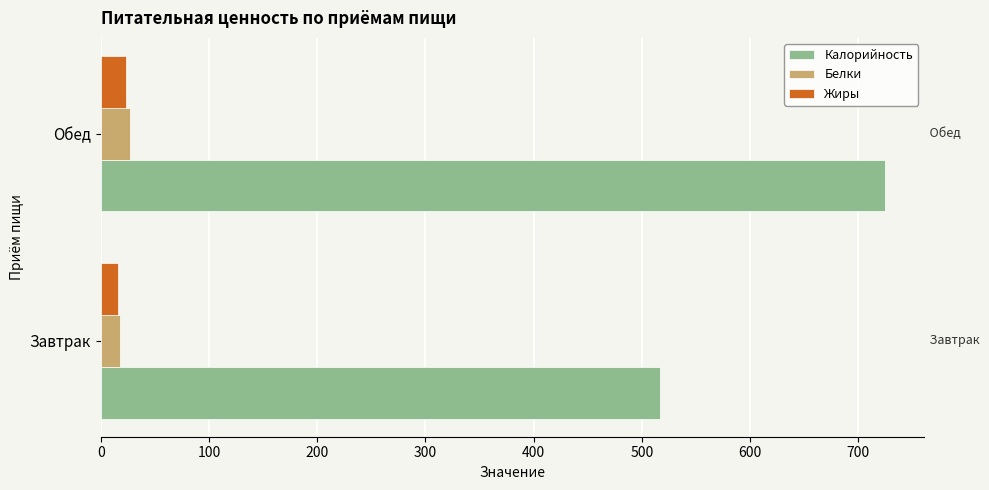

How many values in the Калорийность series are below 724?

1